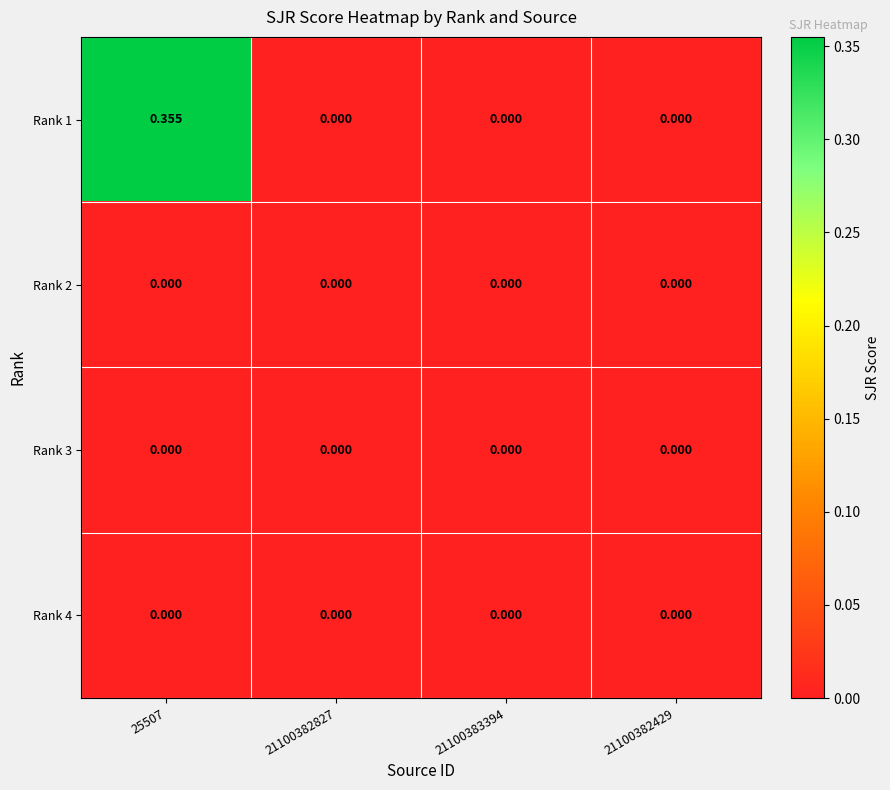

Which series has the widest spread of values?

Rank 1